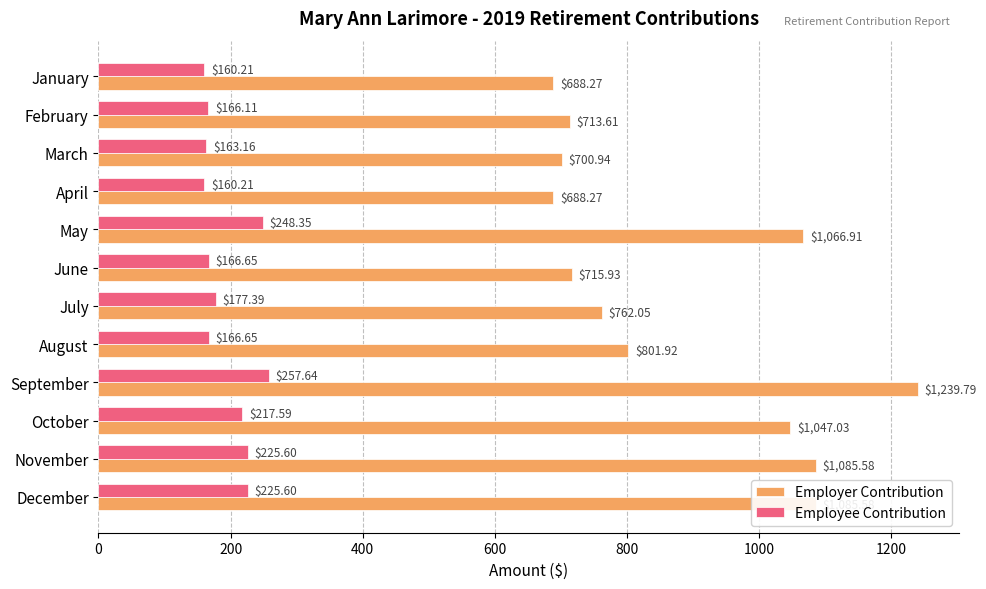

What is the average value of the Employer Contribution series?

883.0